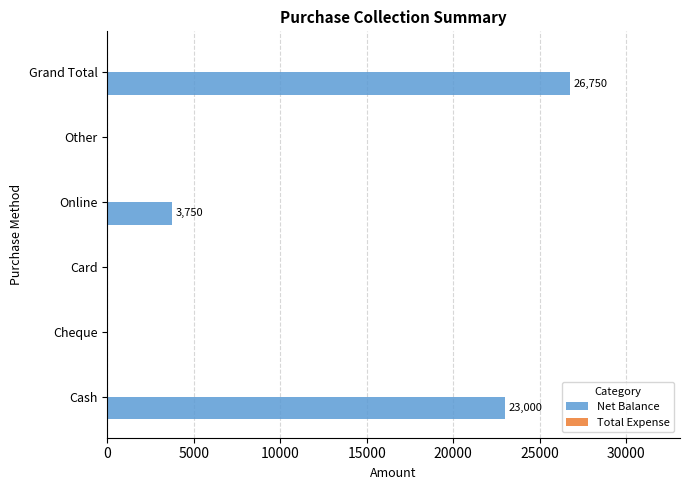

What is the sum of the values at Other and Cash?

23000